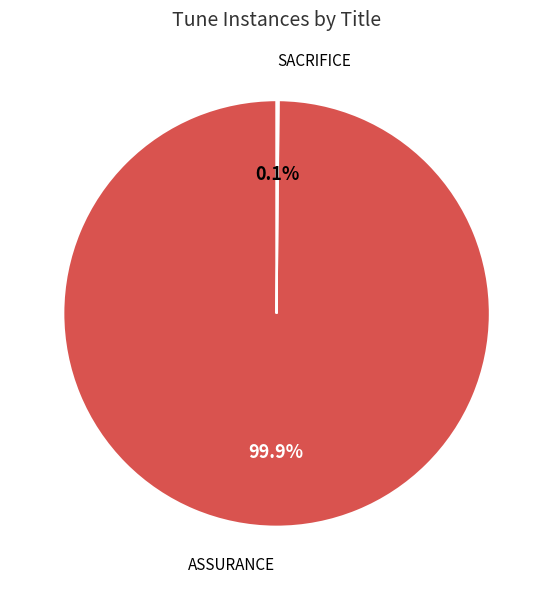

Which slice represents more than half of the pie?

ASSURANCE